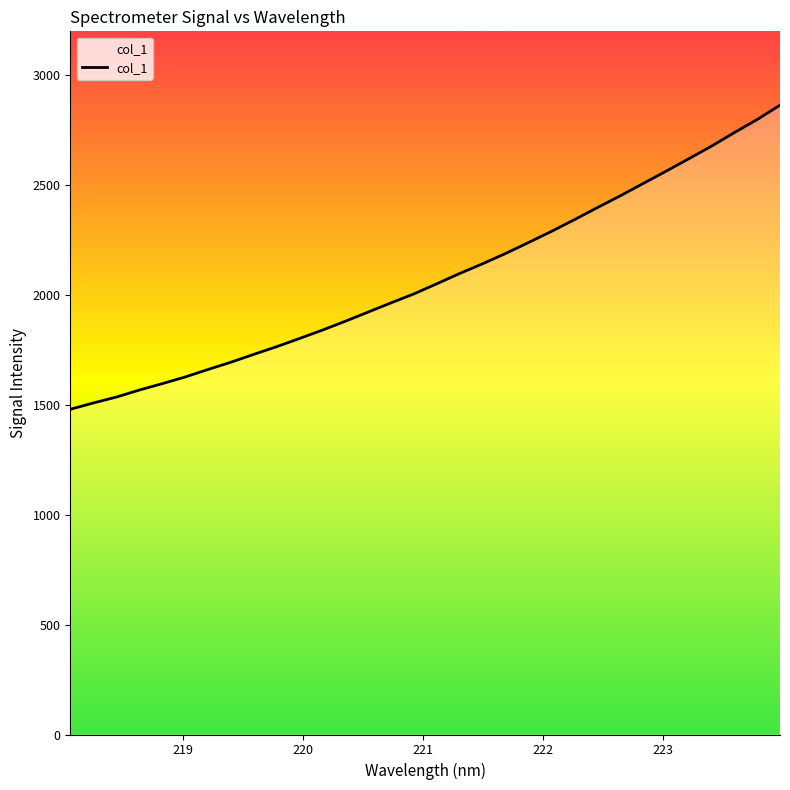

Does the chart display data point markers on the line(s)?

No